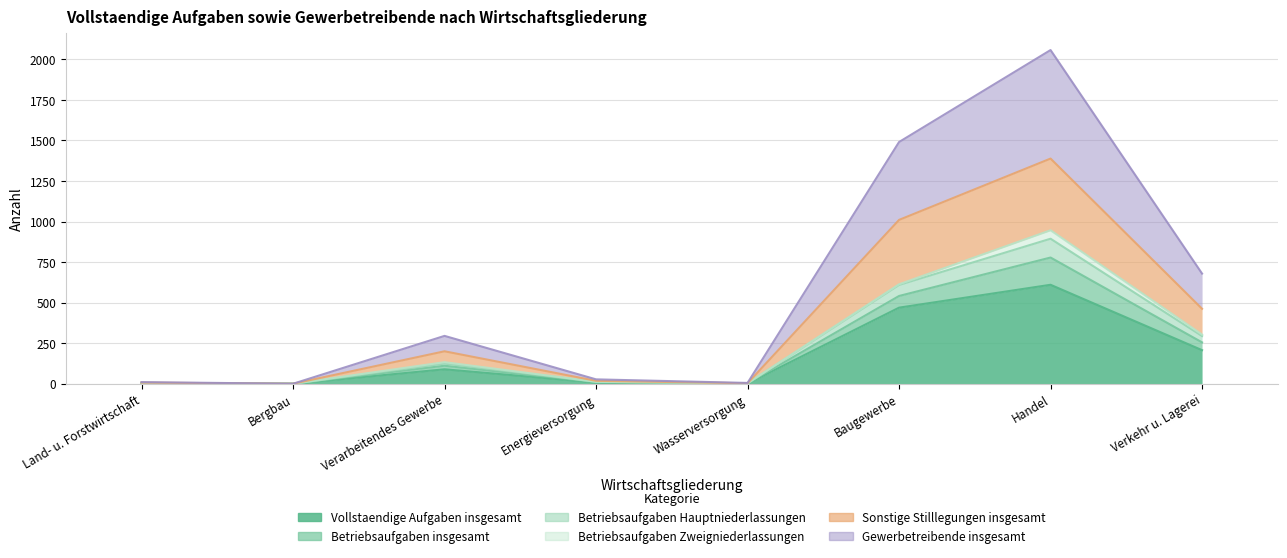

At which label does Vollstaendige Aufgaben insgesamt reach its peak?

Handel